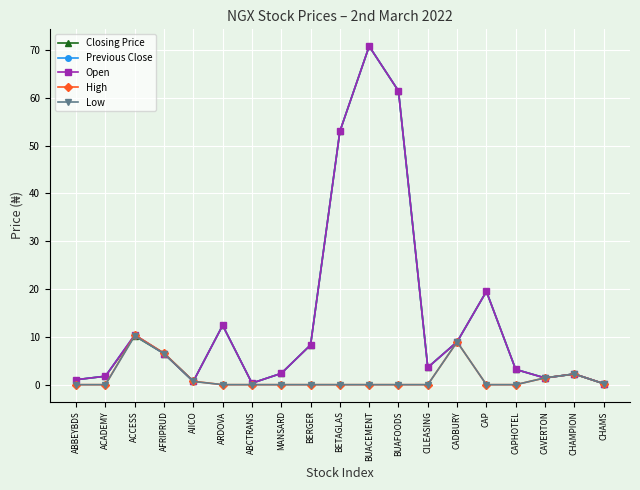

How many lines are shown in the chart?

5